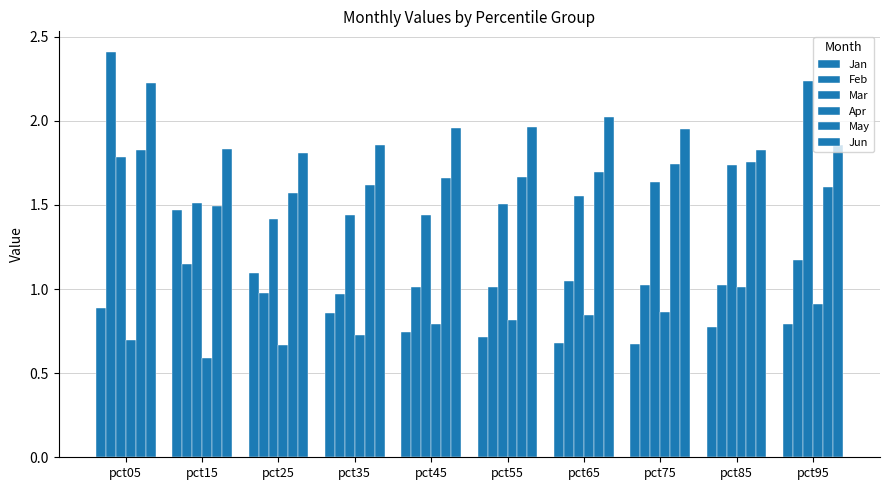

What is the difference between the second highest and minimum values in the Apr series?

0.3